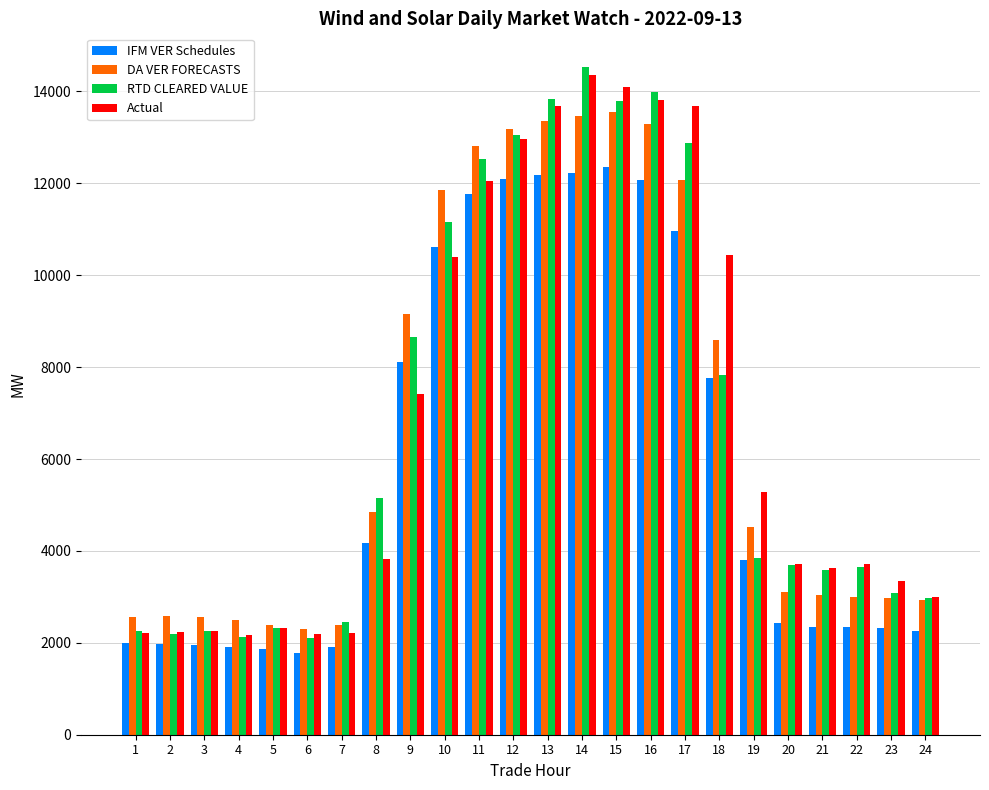

What is the value of the RTD CLEARED VALUE bar at the 11th from the left?

12536.9